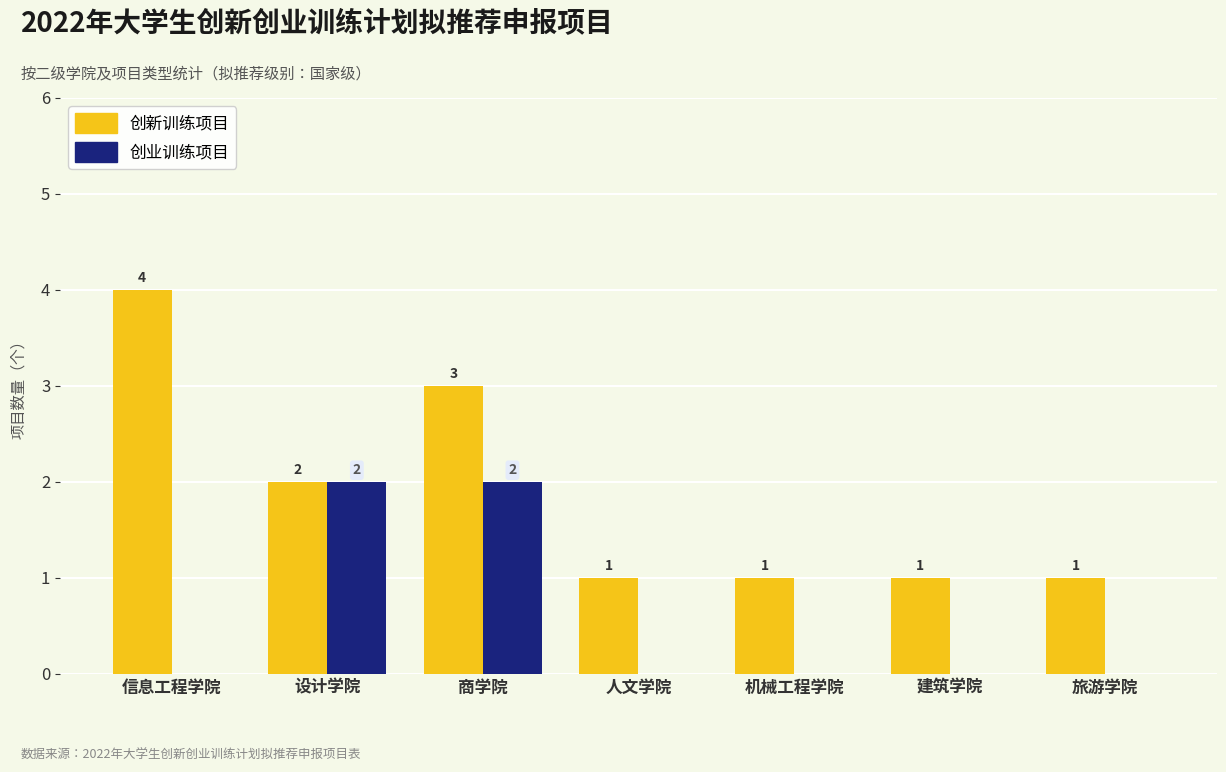

Reading left to right, extract all data points from this chart.

创新训练项目: 4	2	3	1	1	1	1
创业训练项目: 0	2	2	0	0	0	0